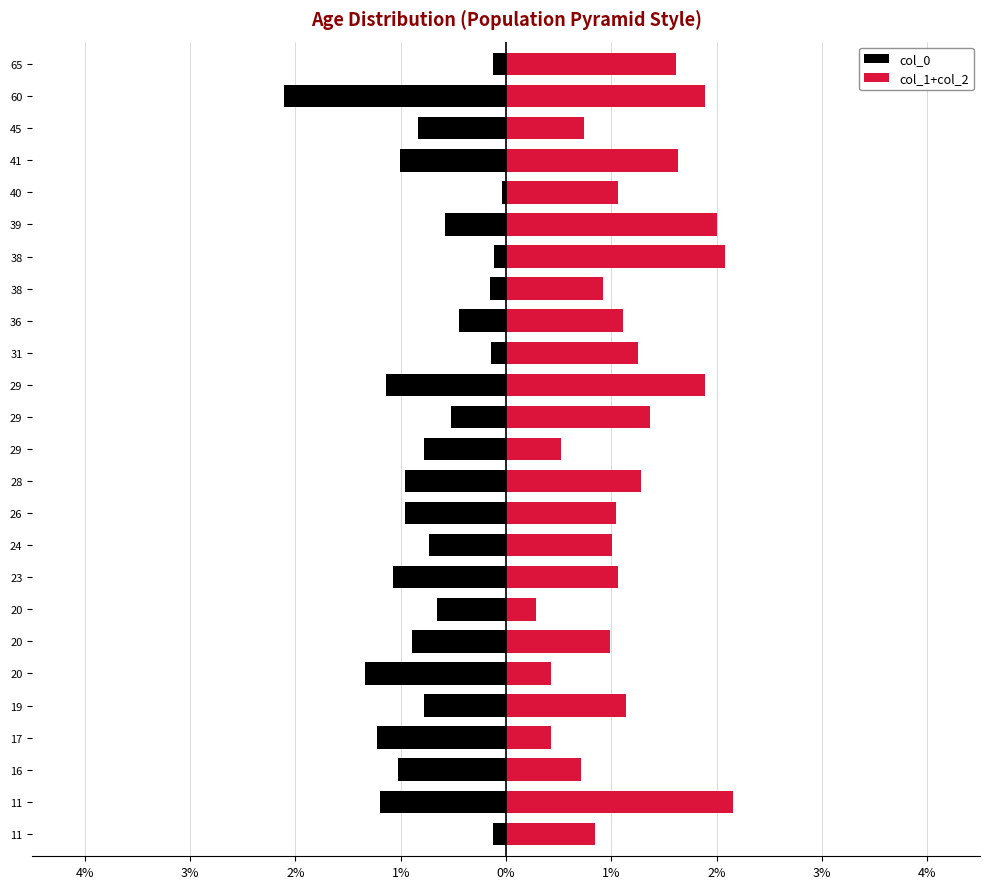

What are all the series names shown in the legend?

col_0, col_1+col_2